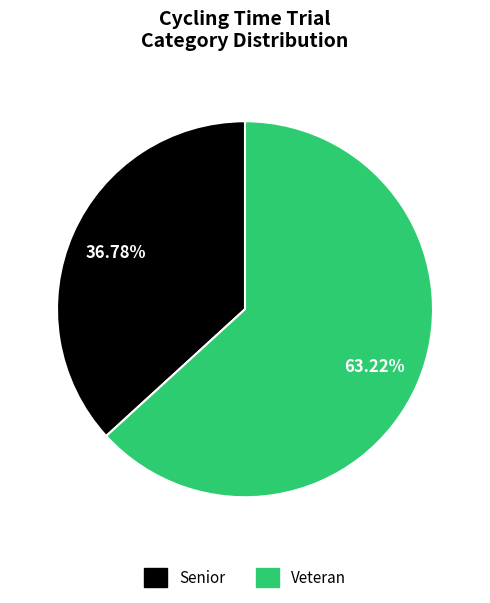

Does Veteran represent more than half of the total?

Yes